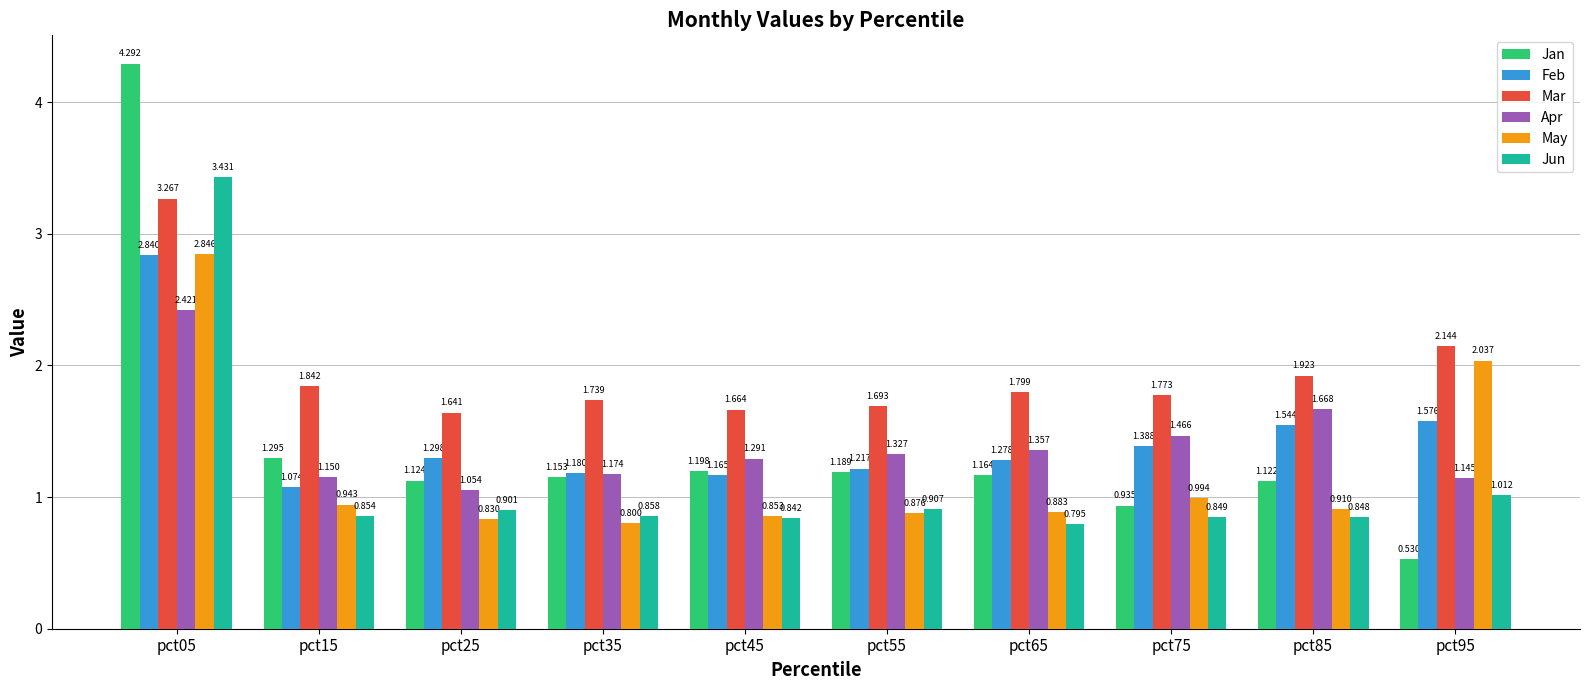

How many groups of bars are there?

10